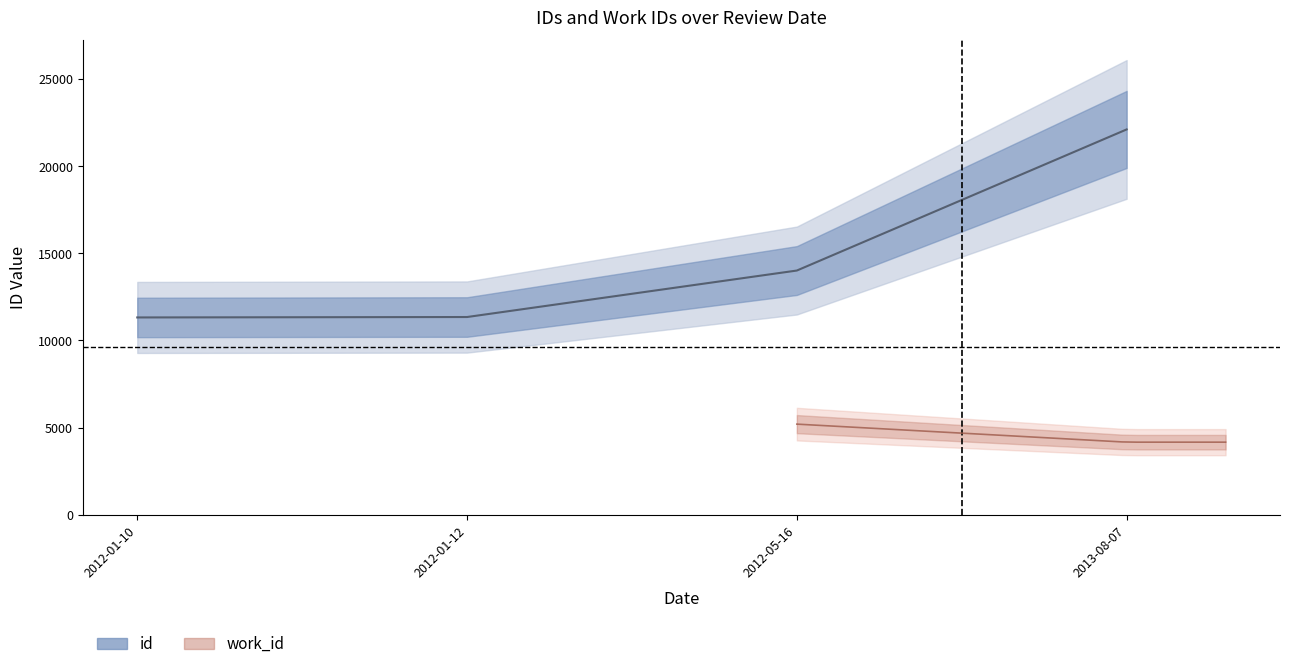

What is the difference between the values at 2013-08-07 and 2012-01-10?

10786